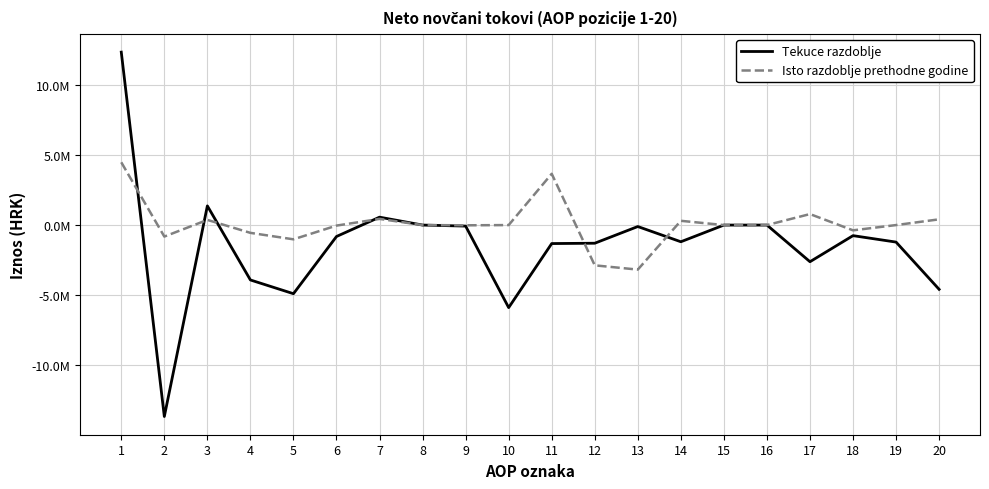

Does the chart display data point markers on the line(s)?

No